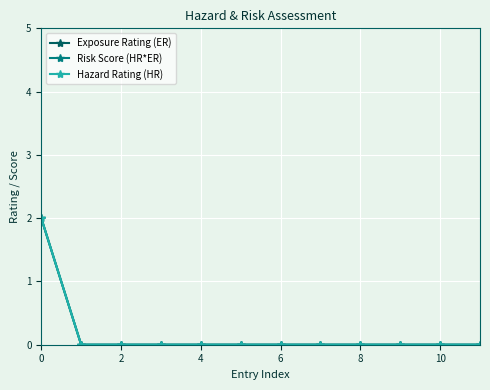

True or false: Risk Score (HR*ER) and Exposure Rating (ER) cross at least once.

False